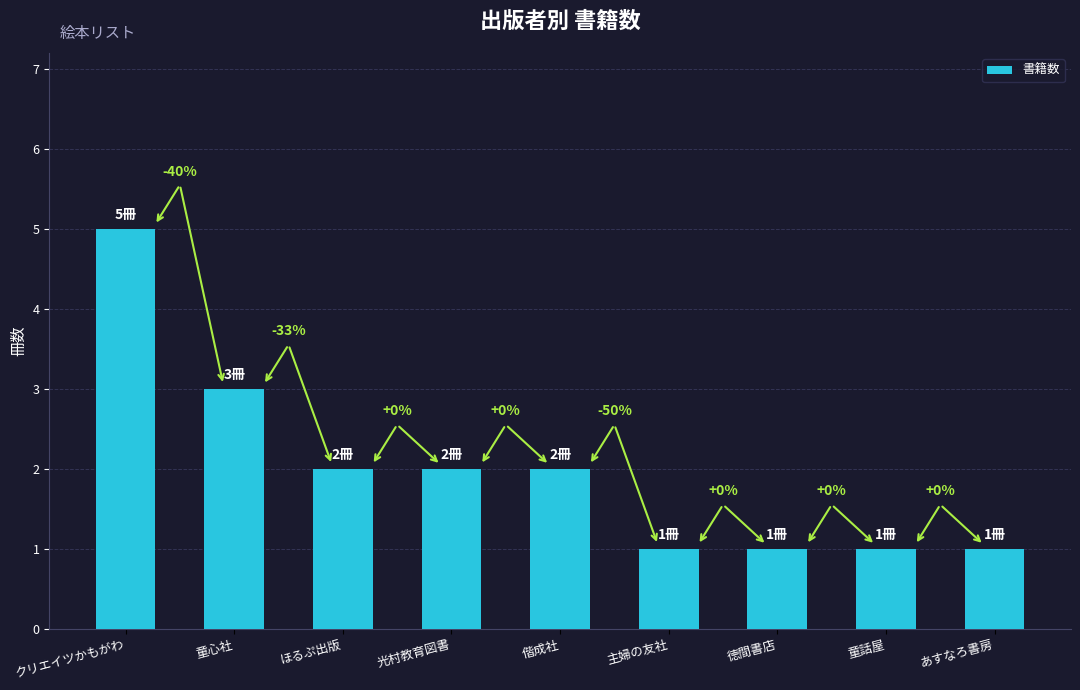

What is the change in value from 偕成社 to 主婦の友社?

-1